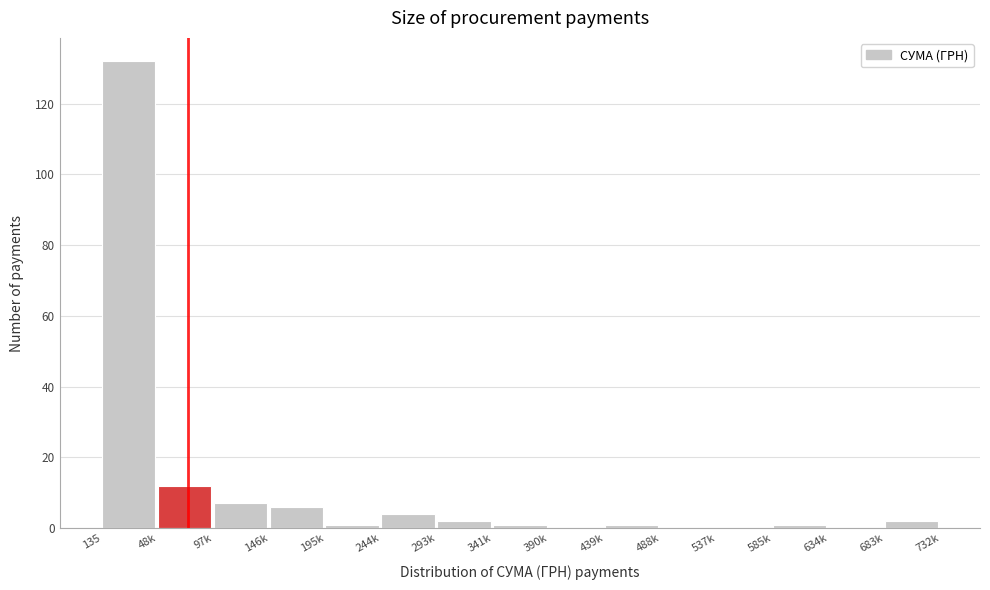

Reading left to right, what are all the values shown in this chart?

135=132	48k=12	97k=7	146k=6	195k=1	244k=4	293k=2	341k=1	390k=0	439k=1	488k=0	537k=0	585k=1	634k=0	683k=2